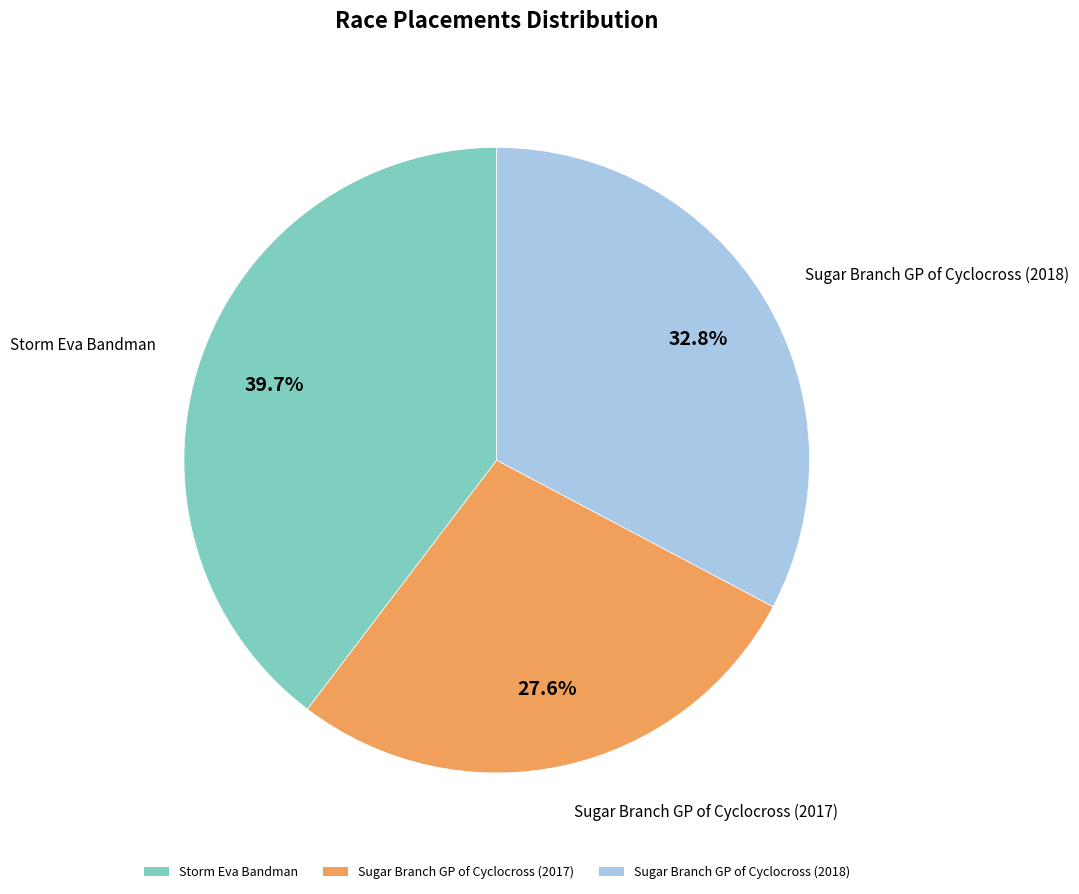

Is it true that Storm Eva Bandman is 50% of the pie?

False